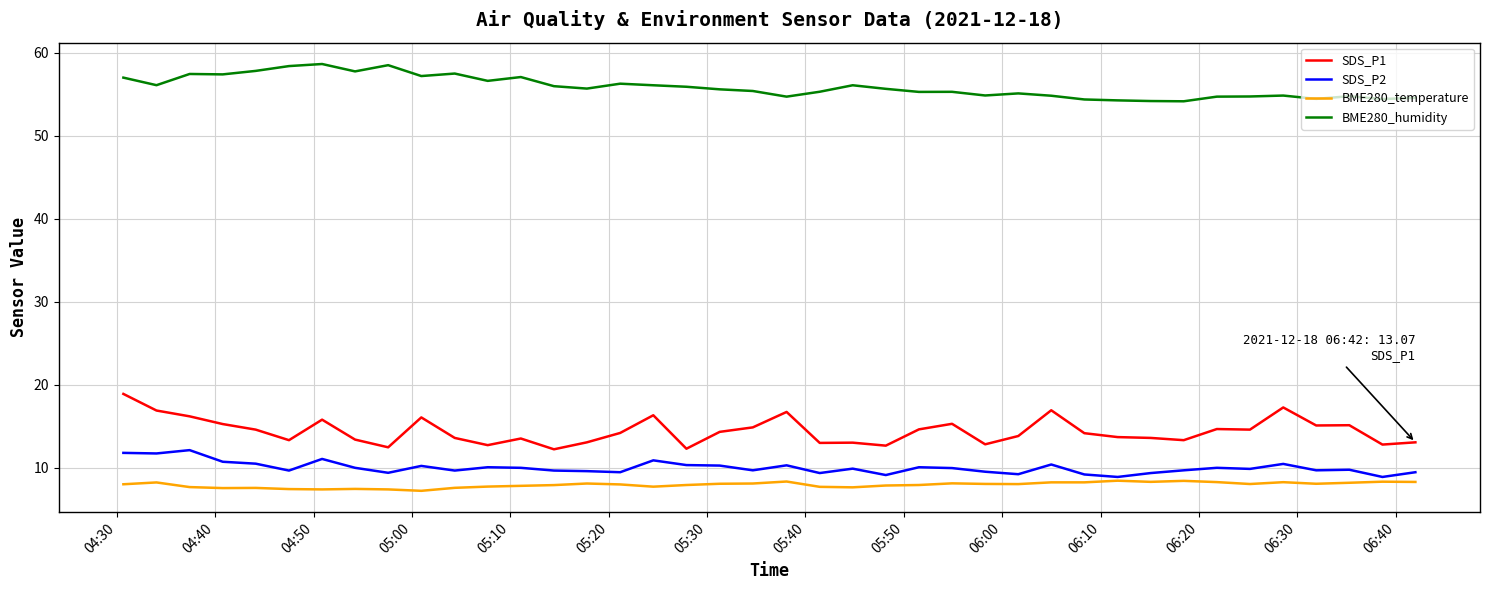

Rank the series by their maximum value, from lowest to highest.

BME280_temperature, SDS_P2, SDS_P1, BME280_humidity